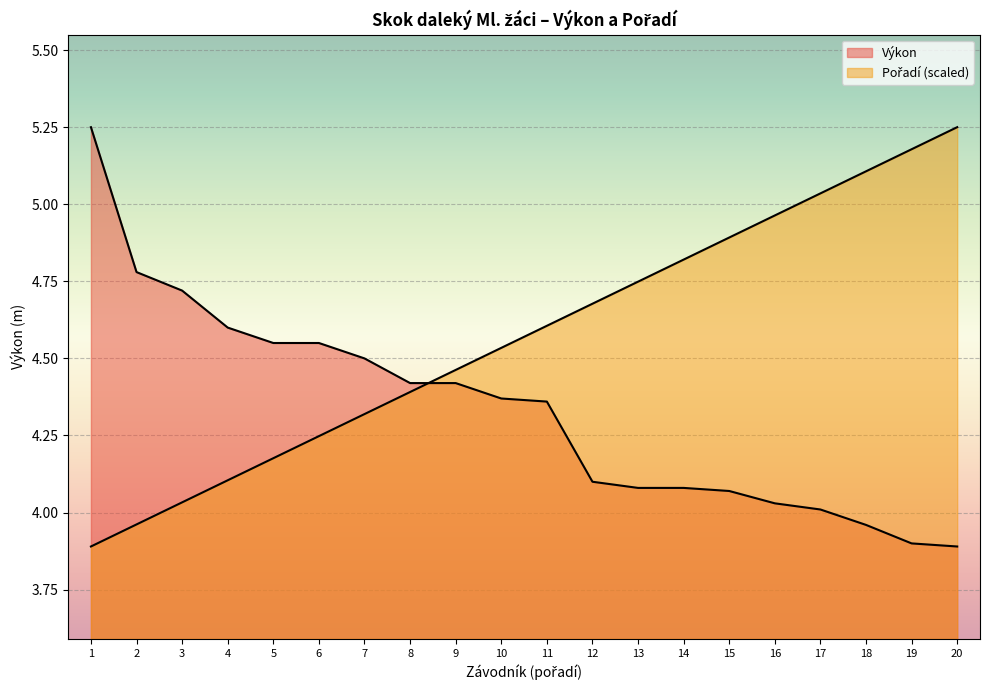

Reading left to right, extract all data points from this chart.

Výkon: 5.2	4.8	4.7	4.6	4.5	4.5	4.5	4.4	4.4	4.4	4.4	4.1	4.1	4.1	4.1	4.0	4.0	4.0	3.9	3.9
Pořadí: 3.9	4.0	4.0	4.1	4.2	4.2	4.3	4.4	4.5	4.5	4.6	4.7	4.7	4.8	4.9	5.0	5.0	5.1	5.2	5.2